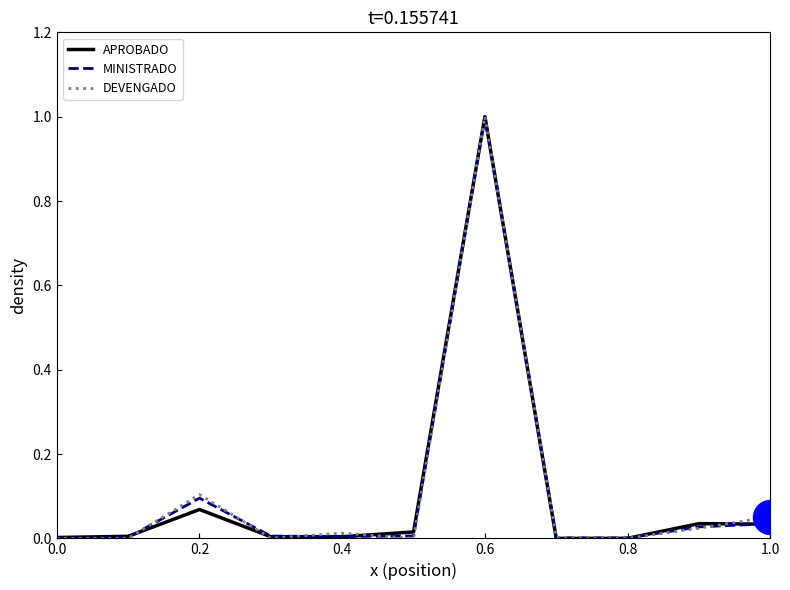

Which series contains the highest Y value?

APROBADO